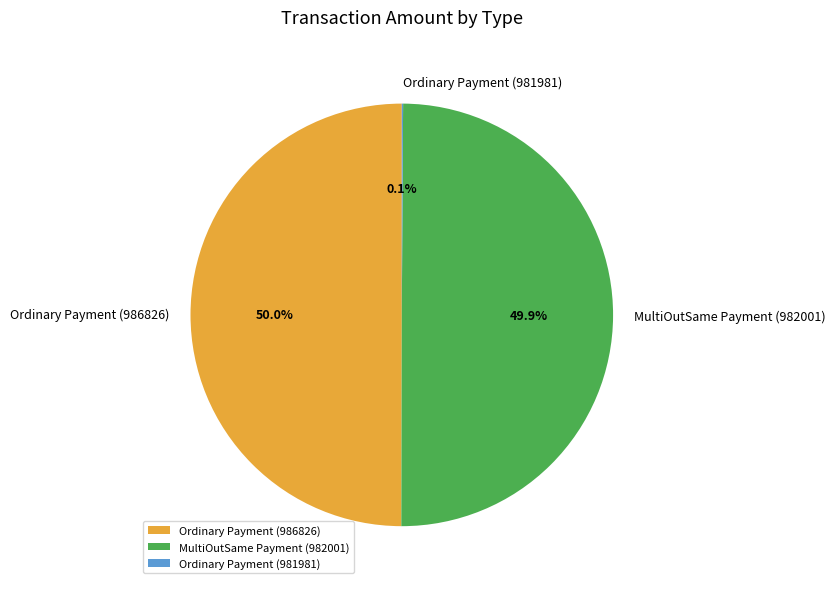

Combined, do MultiOutSame Payment (982001) and Ordinary Payment (986826) account for over 50%?

Yes